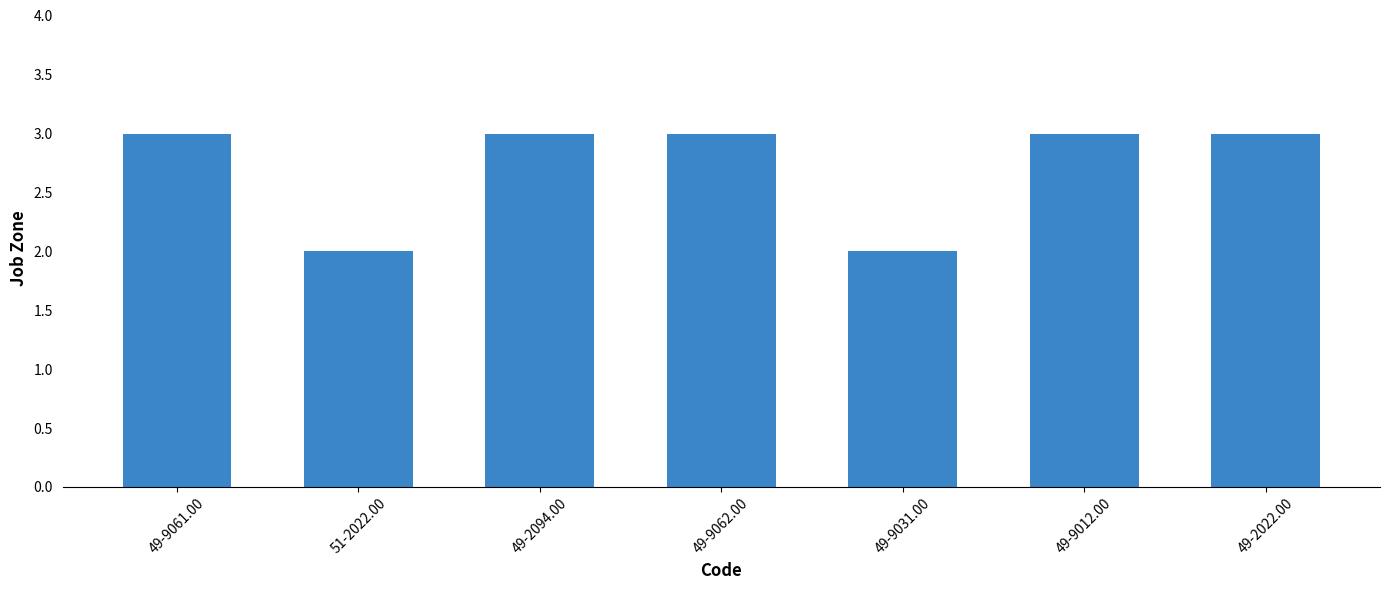

Count the values in the range 2 to 3.

7